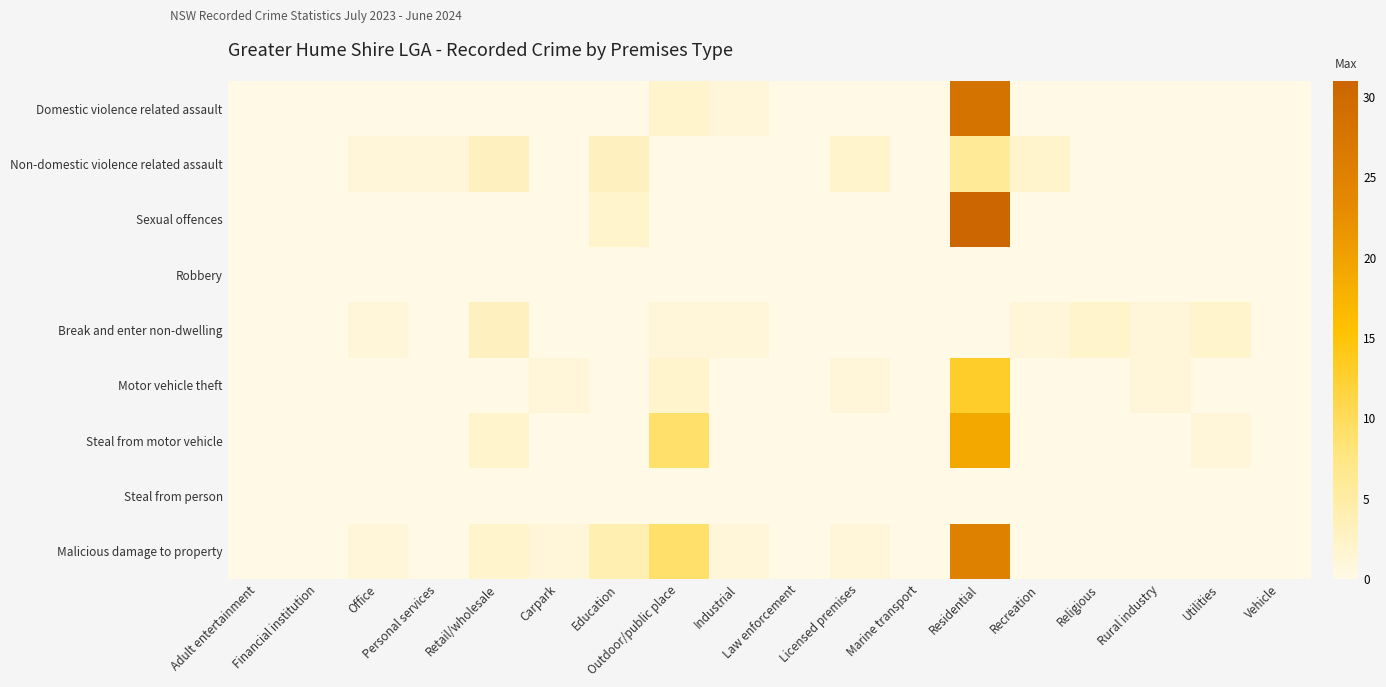

Reading right to left, transcribe all the data shown in this chart.

Domestic violence related assault: Vehicle=0	Utilities=0	Rural industry=0	Religious=0	Recreation=0	Residential=28	Marine transport=0	Licensed premises=0	Law enforcement=0	Industrial=1	Outdoor/public place=2	Education=0	Carpark=0	Retail/wholesale=0	Personal services=0	Office=0	Financial institution=0	Adult entertainment=0
Non-domestic violence related assault: Vehicle=0	Utilities=0	Rural industry=0	Religious=0	Recreation=2	Residential=6	Marine transport=0	Licensed premises=2	Law enforcement=0	Industrial=0	Outdoor/public place=0	Education=3	Carpark=0	Retail/wholesale=3	Personal services=1	Office=1	Financial institution=0	Adult entertainment=0
Sexual offences: Vehicle=0	Utilities=0	Rural industry=0	Religious=0	Recreation=0	Residential=31	Marine transport=0	Licensed premises=0	Law enforcement=0	Industrial=0	Outdoor/public place=0	Education=2	Carpark=0	Retail/wholesale=0	Personal services=0	Office=0	Financial institution=0	Adult entertainment=0
Robbery: Vehicle=0	Utilities=0	Rural industry=0	Religious=0	Recreation=0	Residential=0	Marine transport=0	Licensed premises=0	Law enforcement=0	Industrial=0	Outdoor/public place=0	Education=0	Carpark=0	Retail/wholesale=0	Personal services=0	Office=0	Financial institution=0	Adult entertainment=0
Break and enter non-dwelling: Vehicle=0	Utilities=2	Rural industry=1	Religious=2	Recreation=1	Residential=0	Marine transport=0	Licensed premises=0	Law enforcement=0	Industrial=1	Outdoor/public place=1	Education=0	Carpark=0	Retail/wholesale=3	Personal services=0	Office=1	Financial institution=0	Adult entertainment=0
Motor vehicle theft: Vehicle=0	Utilities=0	Rural industry=1	Religious=0	Recreation=0	Residential=13	Marine transport=0	Licensed premises=1	Law enforcement=0	Industrial=0	Outdoor/public place=2	Education=0	Carpark=1	Retail/wholesale=0	Personal services=0	Office=0	Financial institution=0	Adult entertainment=0
Steal from motor vehicle: Vehicle=0	Utilities=1	Rural industry=0	Religious=0	Recreation=0	Residential=19	Marine transport=0	Licensed premises=0	Law enforcement=0	Industrial=0	Outdoor/public place=9	Education=0	Carpark=0	Retail/wholesale=2	Personal services=0	Office=0	Financial institution=0	Adult entertainment=0
Steal from person: Vehicle=0	Utilities=0	Rural industry=0	Religious=0	Recreation=0	Residential=0	Marine transport=0	Licensed premises=0	Law enforcement=0	Industrial=0	Outdoor/public place=0	Education=0	Carpark=0	Retail/wholesale=0	Personal services=0	Office=0	Financial institution=0	Adult entertainment=0
Malicious damage to property: Vehicle=0	Utilities=0	Rural industry=0	Religious=0	Recreation=0	Residential=25	Marine transport=0	Licensed premises=1	Law enforcement=0	Industrial=1	Outdoor/public place=9	Education=4	Carpark=1	Retail/wholesale=2	Personal services=0	Office=1	Financial institution=0	Adult entertainment=0